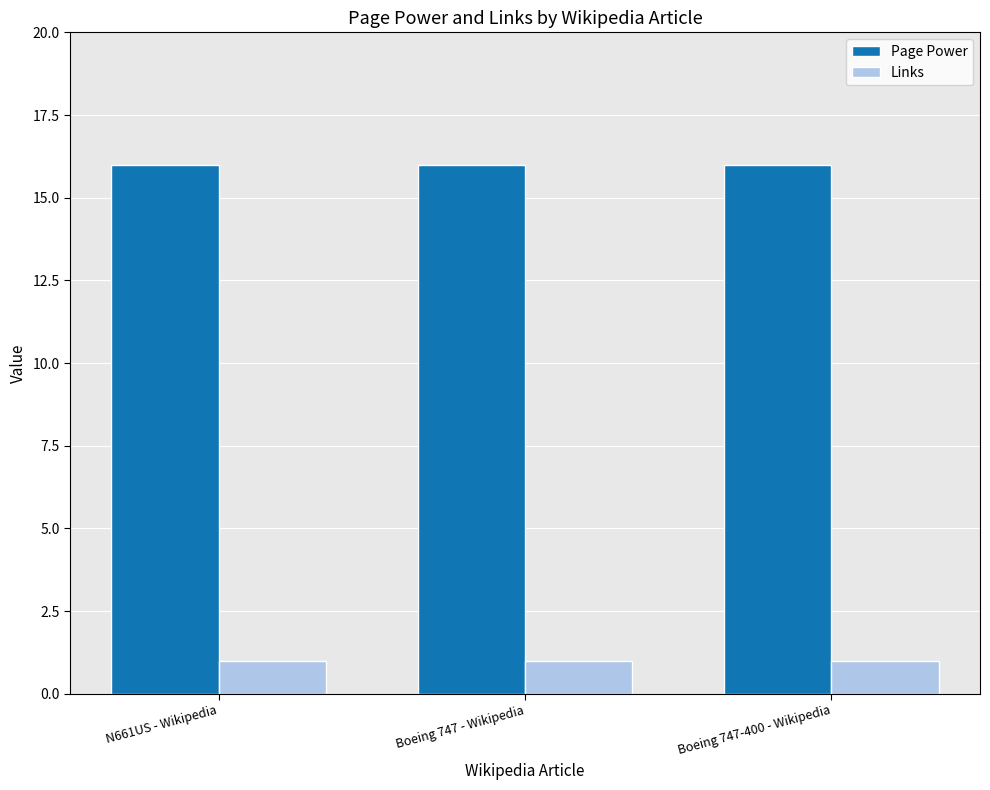

List the series in order of their peak value, lowest first.

Links, Page Power